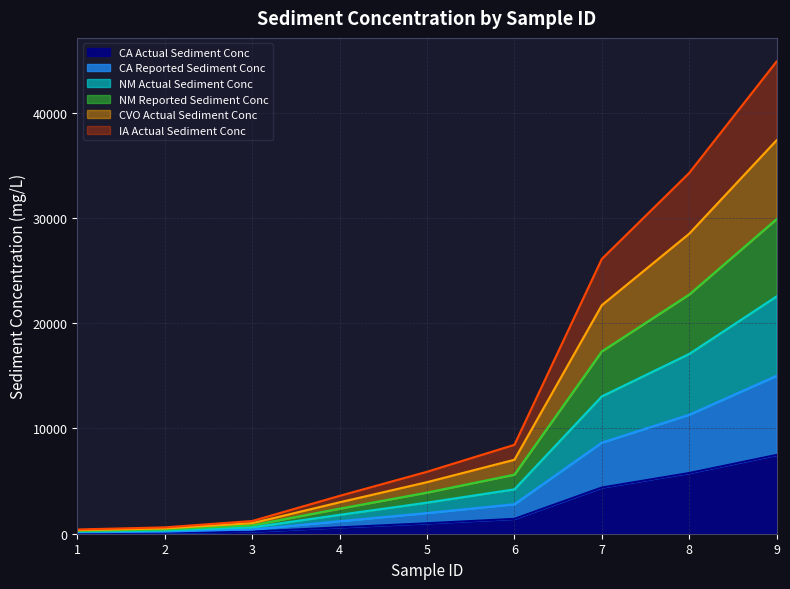

What is the difference between the highest and lowest values at 9?

37362.6